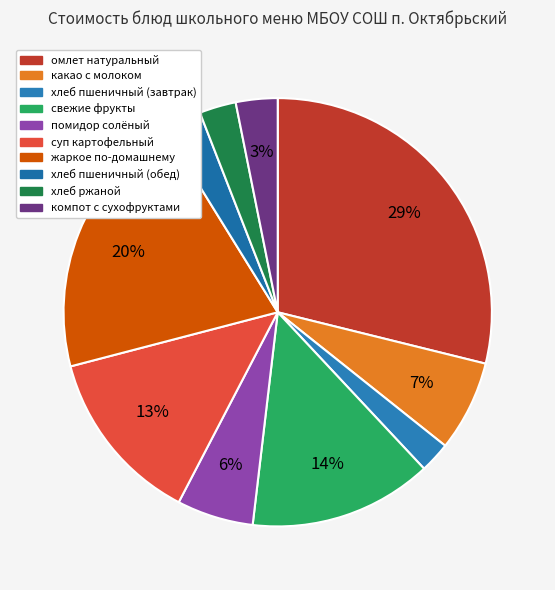

Is there a majority slice in this chart?

No